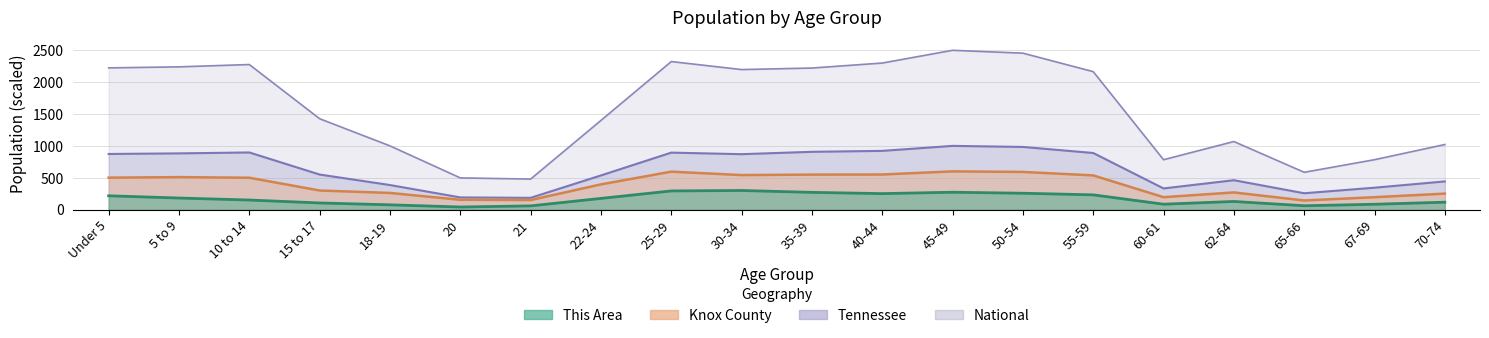

Is it true that Tennessee equals 244.5 at 21?

False